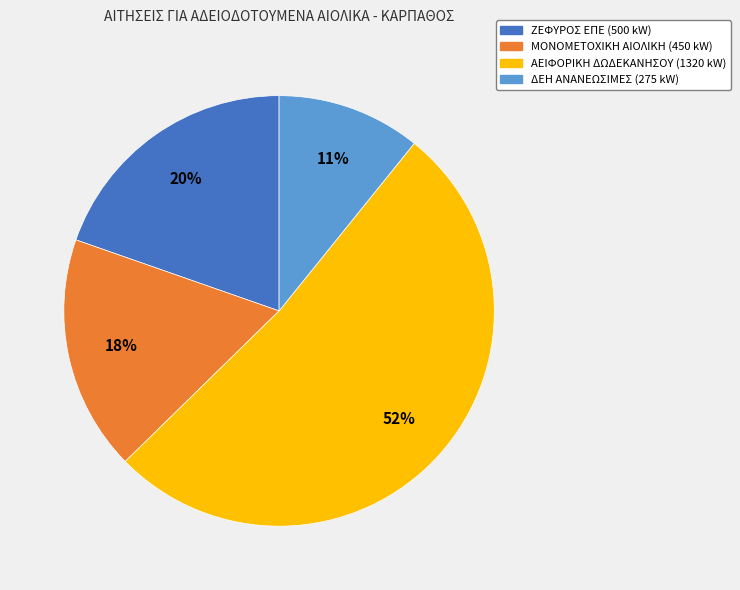

The ΖΕΦΥΡΟΣ ΕΠΕ (500 kW) slice represents 12% of the pie. True or false?

False